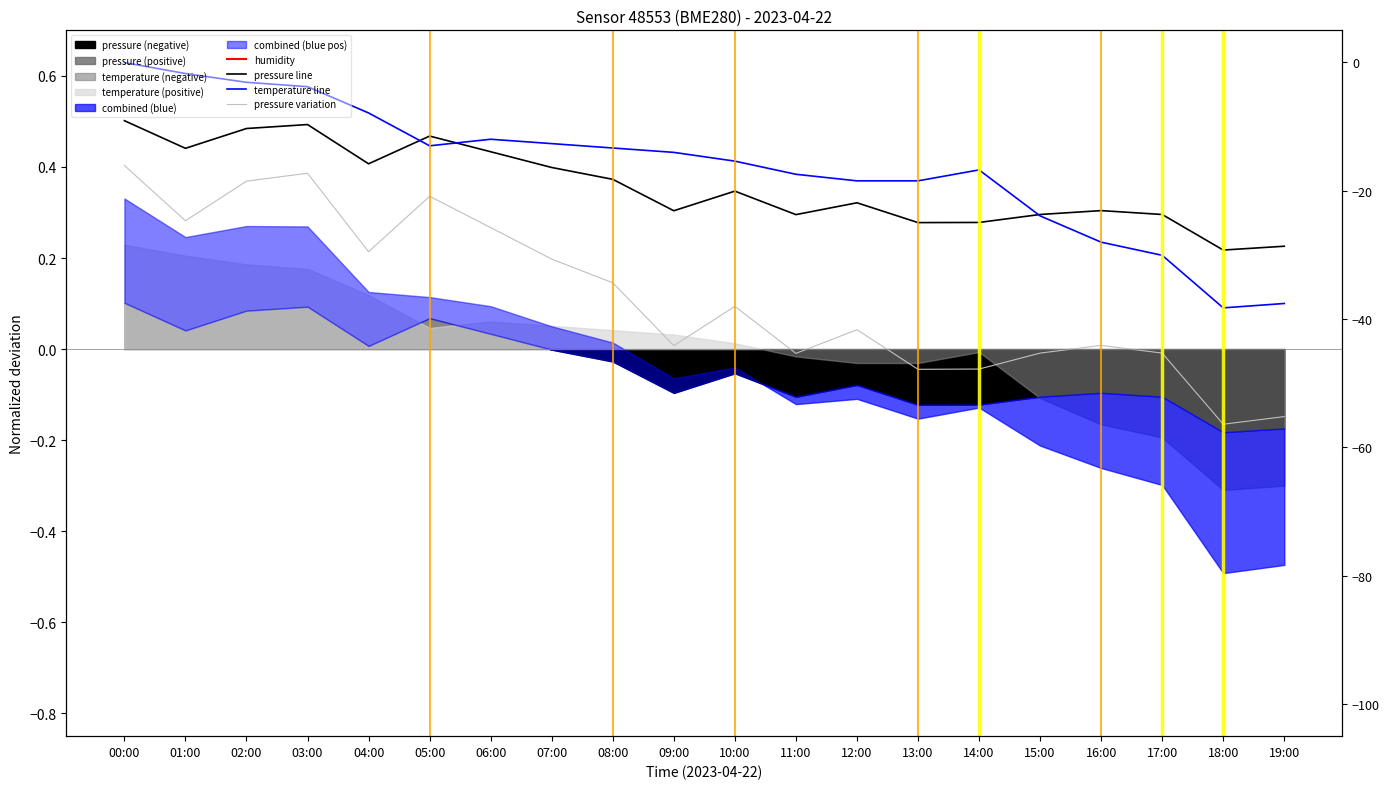

What is the sum of all pressure variation values?

2.3